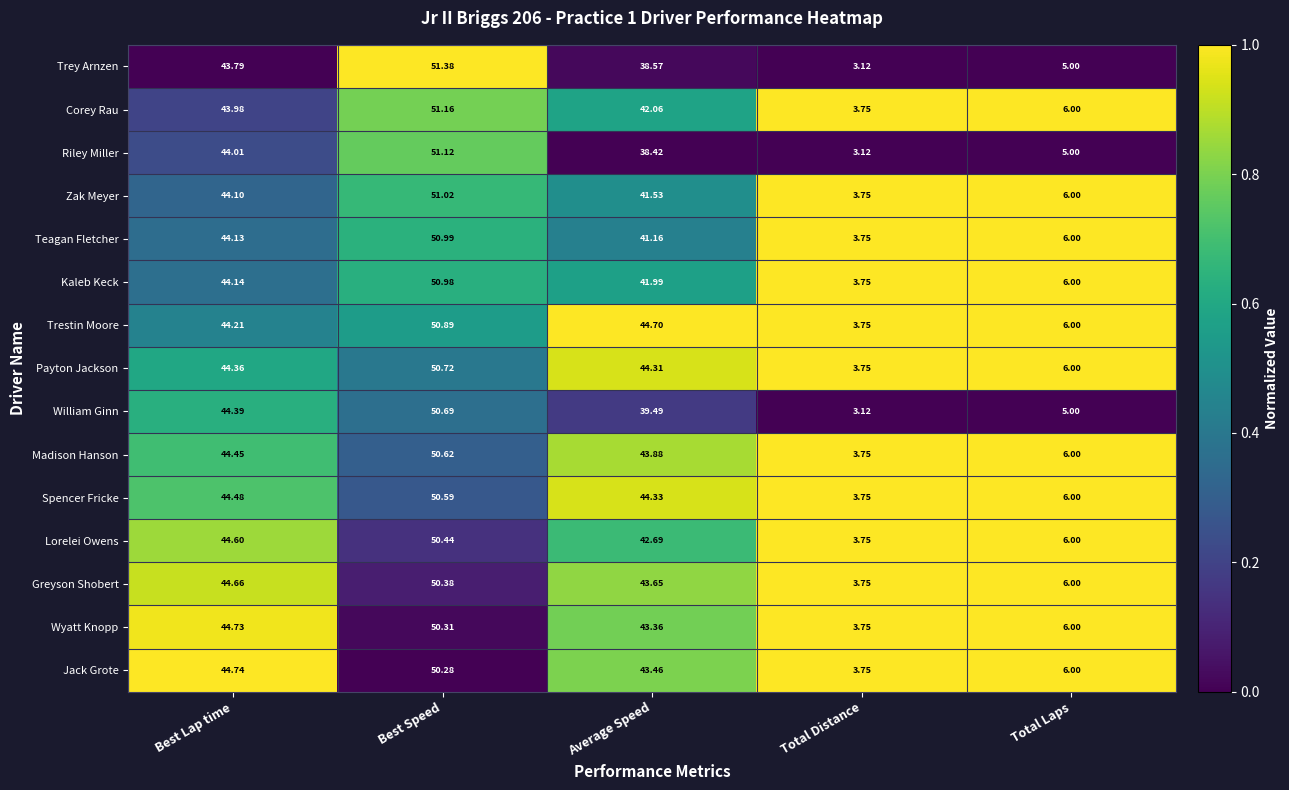

At which label is Riley Miller closest to 27?

Average Speed